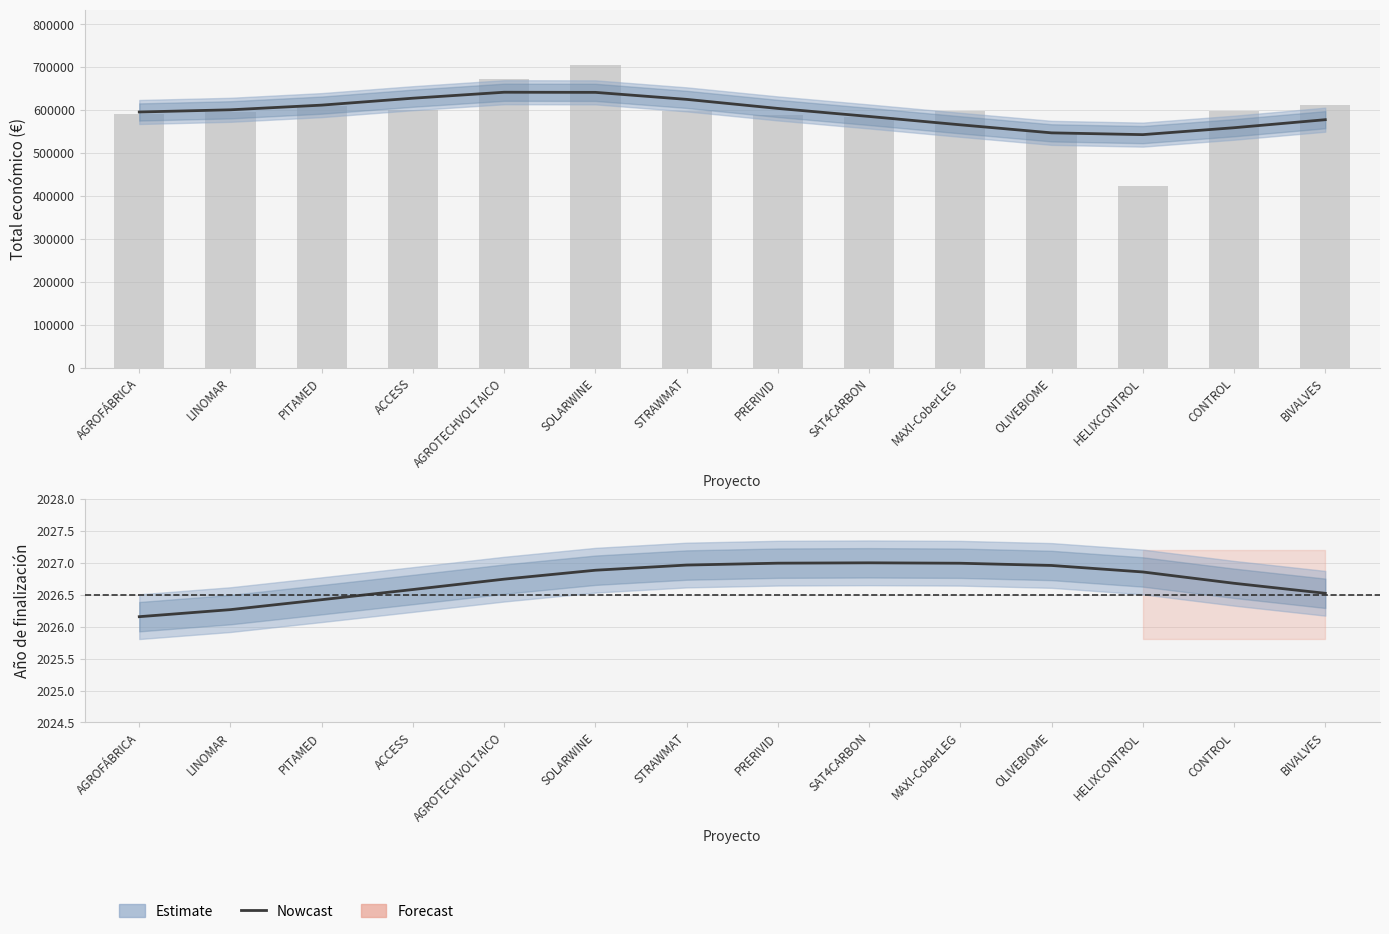

Reading left to right, list all the values displayed in this chart.

Total económico: AGROFÁBRICA=596157.0	LINOMAR=601253.0	PITAMED=612166.0	ACCESS=628290.0	AGROTECHVOLTAICO=642188.0	SOLARWINE=641879.0	STRAWMAT=625562.0	PRERIVID=604440.0	SAT4CARBON=585770.0	MAXI-CoberLEG=566296.0	OLIVEBIOME=547559.0	HELIXCONTROL=543412.0	CONTROL=559504.0	BIVALVES=578217.0
Año de finalización: AGROFÁBRICA=2026.2	LINOMAR=2026.3	PITAMED=2026.4	ACCESS=2026.6	AGROTECHVOLTAICO=2026.7	SOLARWINE=2026.9	STRAWMAT=2027.0	PRERIVID=2027.0	SAT4CARBON=2027.0	MAXI-CoberLEG=2027.0	OLIVEBIOME=2027.0	HELIXCONTROL=2026.9	CONTROL=2026.7	BIVALVES=2026.5